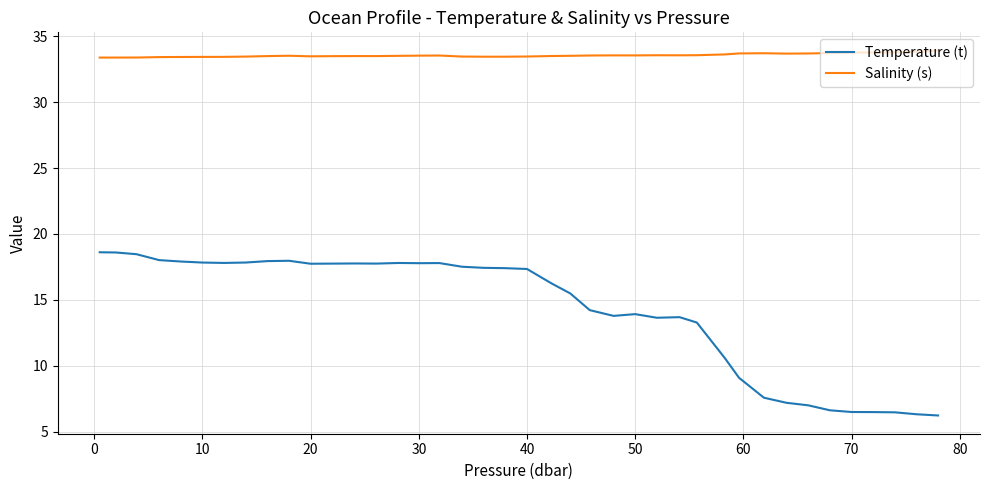

What is the lowest value of the Temperature (t) series?

6.2